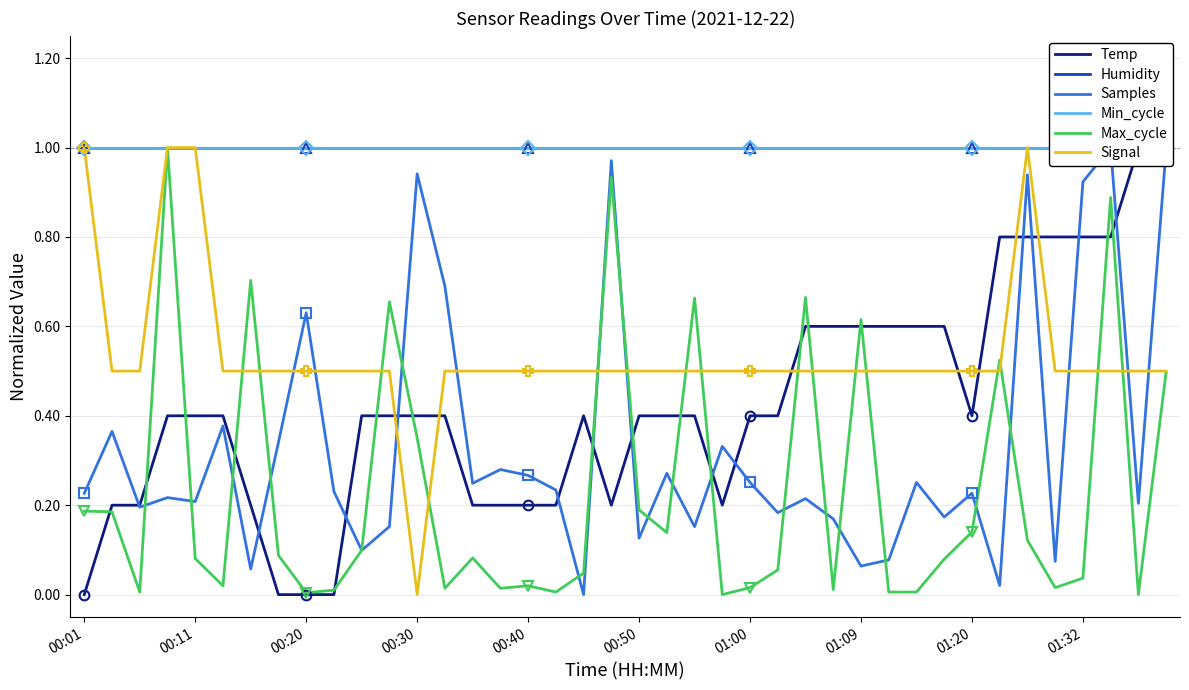

How many lines are shown in the chart?

6